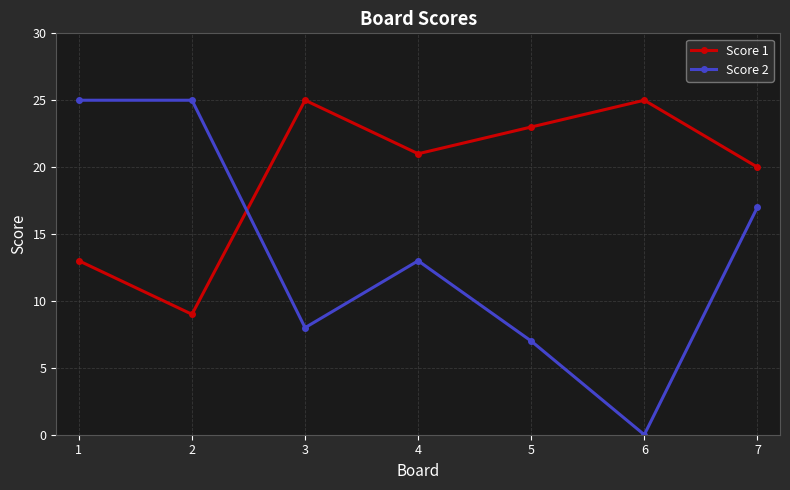

Which category has the lowest value in the Score 2 series?

6